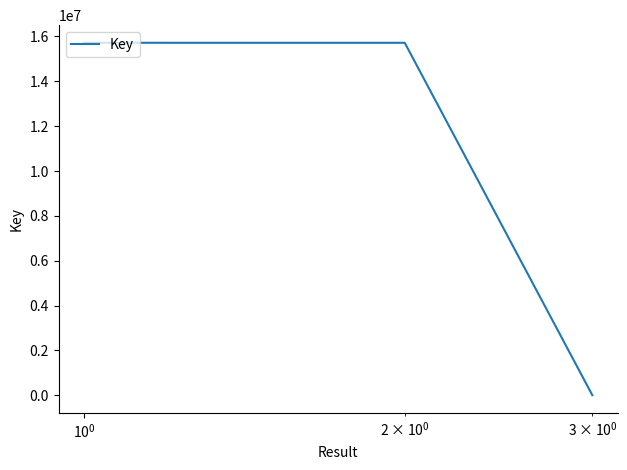

What is the greatest value displayed?

15718774